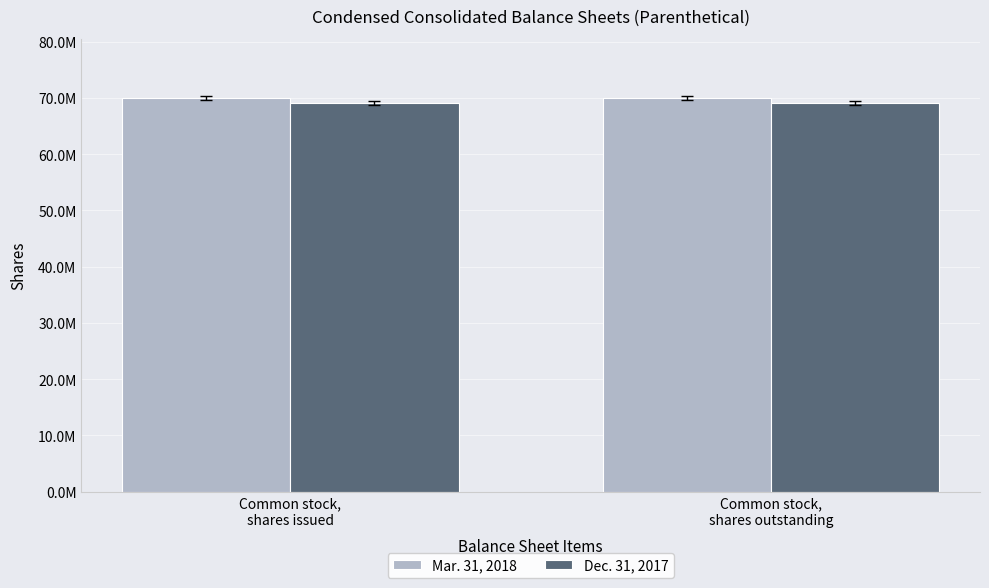

At which label is Mar. 31, 2018 closest to 70022937?

Common stock,
shares issued